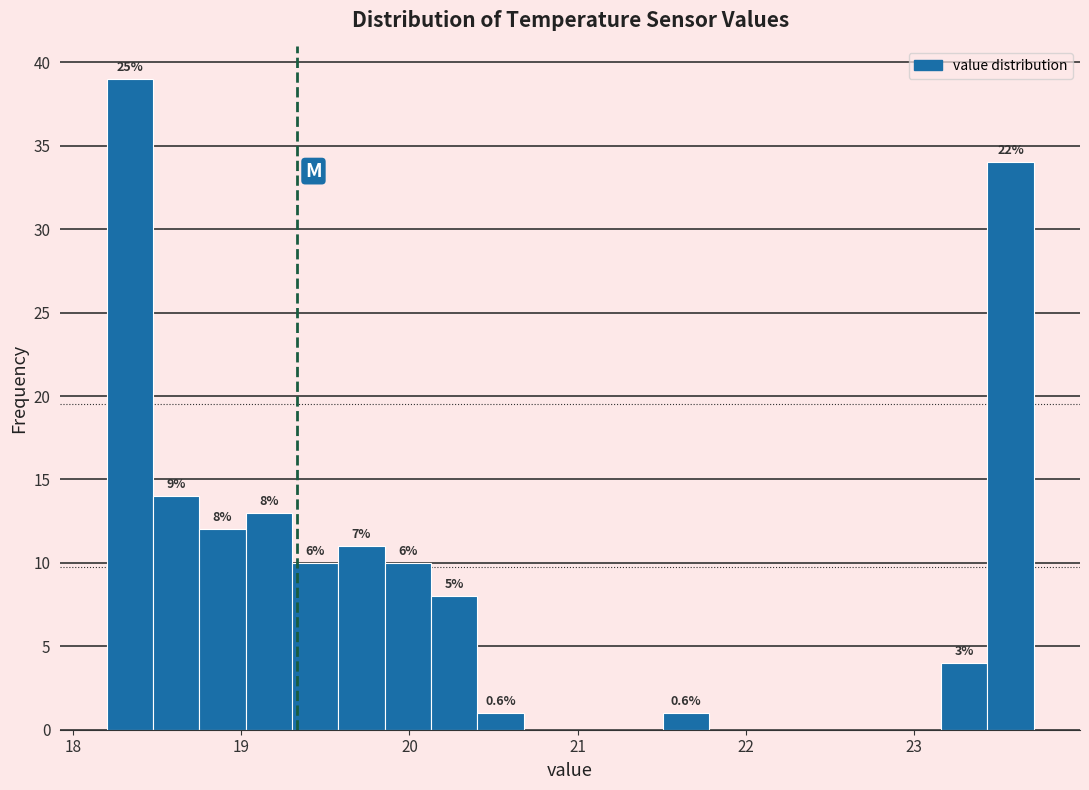

Around what value on the x-axis is the tallest bar? Give the approximate position of its centre, as read against the axis.

18.3